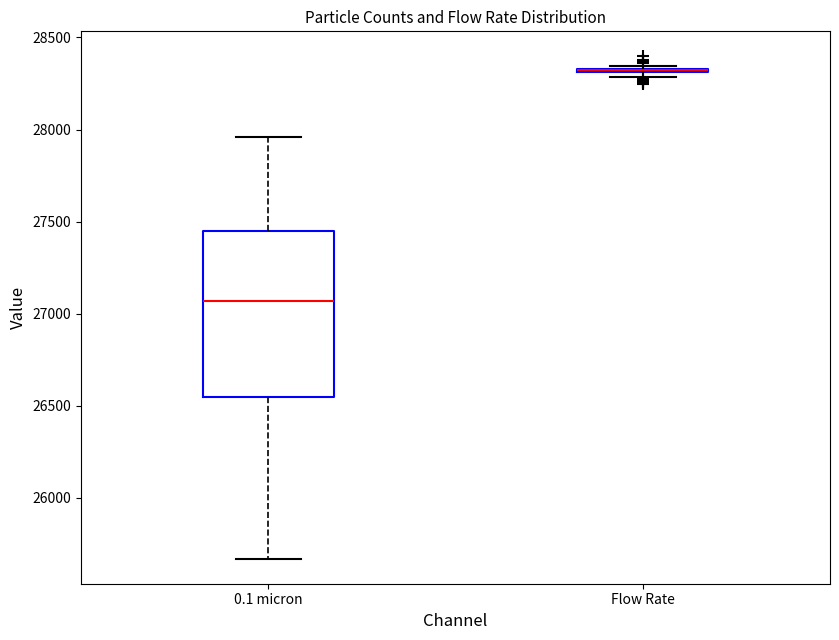

Which box is the tallest, from its lower edge to its upper edge?

0.1 micron